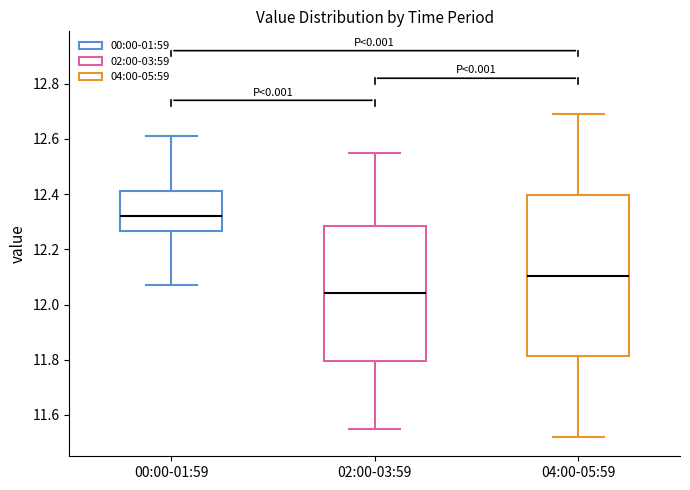

Comparing the boxes themselves (not the whiskers), which one is the tallest?

04:00-05:59